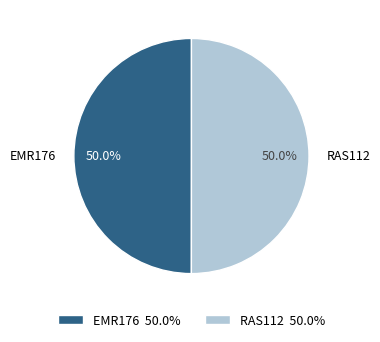

What percentage do RAS112 and EMR176 together represent?

100.0%